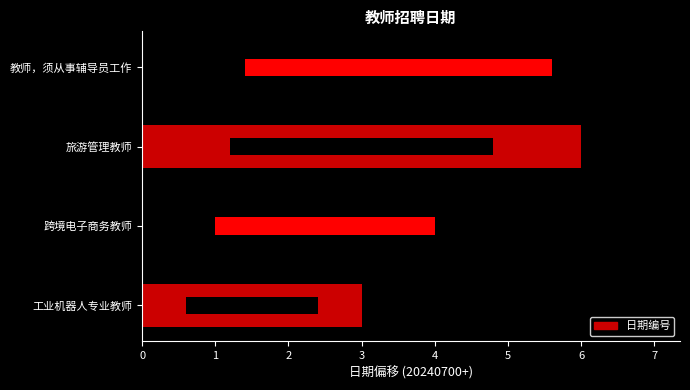

The chart shows a value of 3 at 跨境电子商务教师. True or false?

False